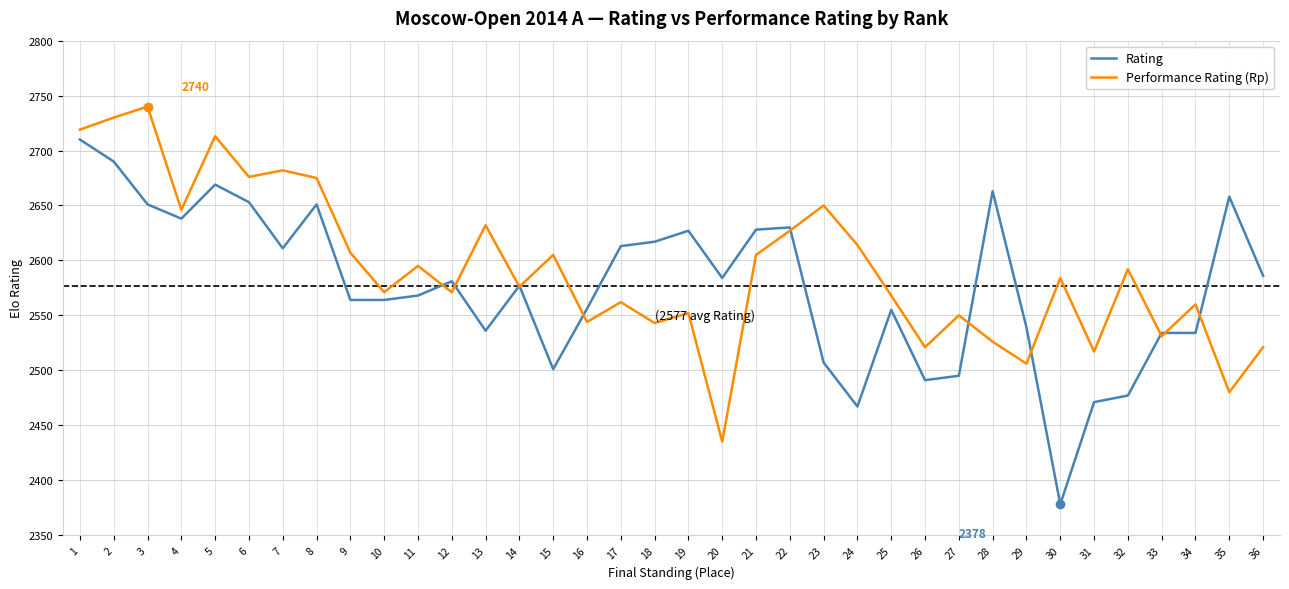

Which series has the largest range (max minus min)?

Rating